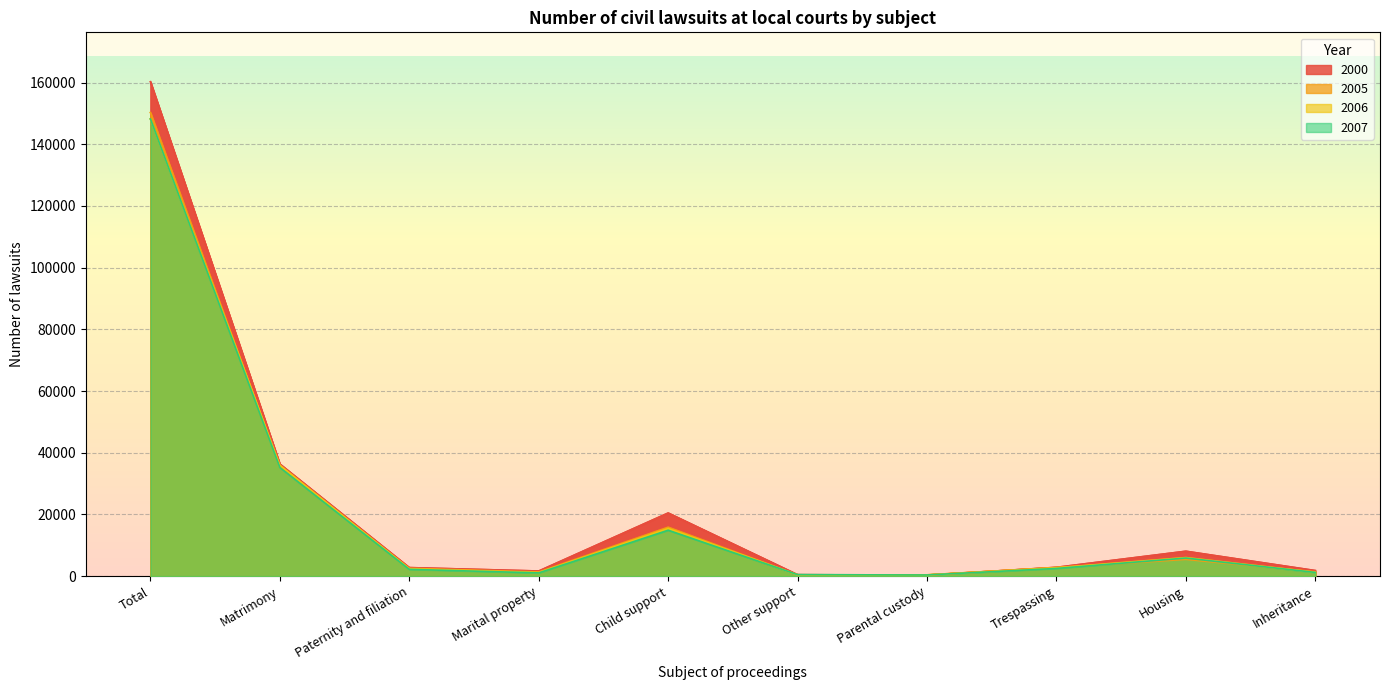

Reading left to right, extract all data points from this chart.

2000: 160242	36323	2770	1662	20465	462	336	2857	8074	1809
2005: 150268	35293	2538	1340	15874	419	422	2788	5439	1428
2006: 148180	35961	2388	1179	15444	429	363	2727	6024	1258
2007: 148176	35192	2202	1054	14888	476	382	2501	5860	1211